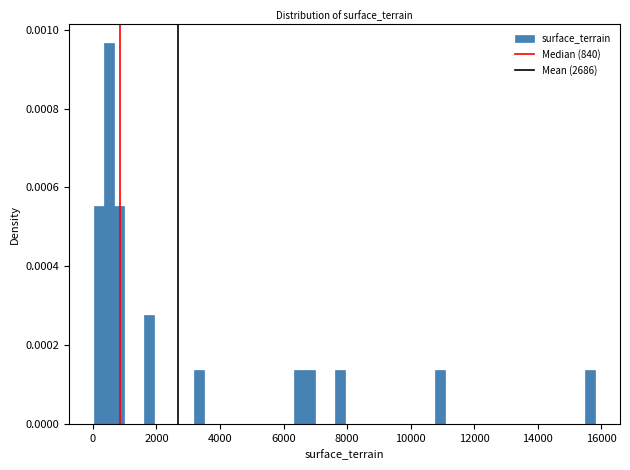

Around what value on the x-axis is the tallest bar? Give the approximate position of its centre, as read against the axis.

600